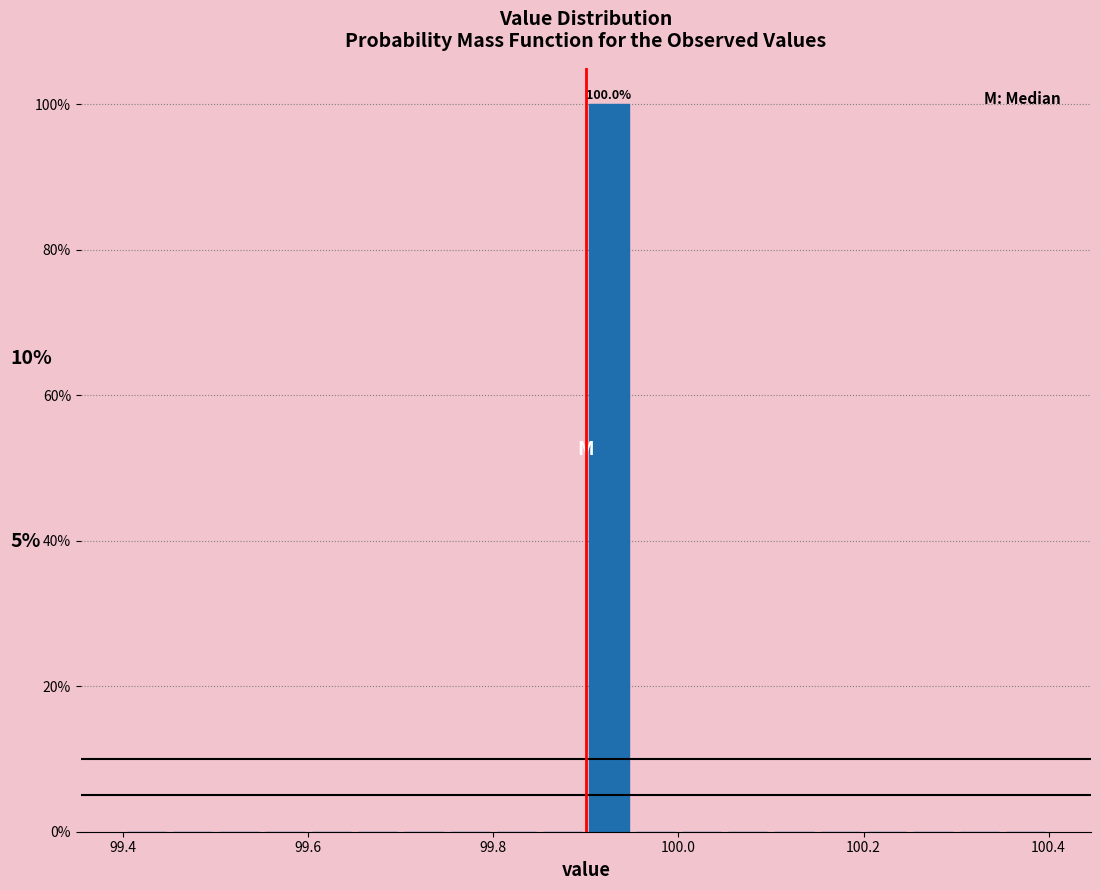

Around what value on the x-axis is the tallest bar? Give the approximate position of its centre, as read against the axis.

99.92